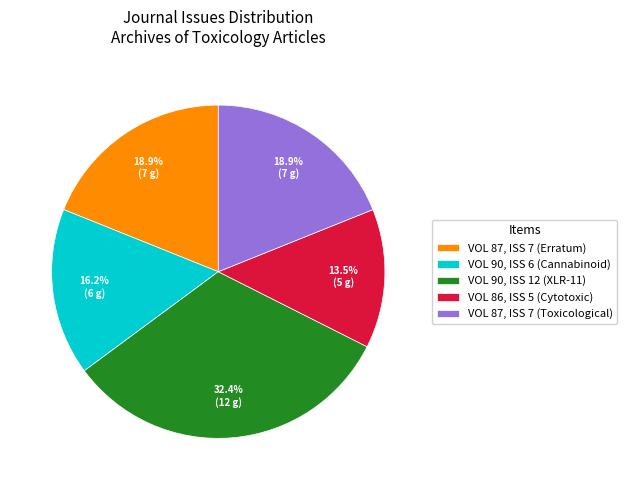

Does VOL 87, ISS 7 (Erratum) represent more than half of the total?

No